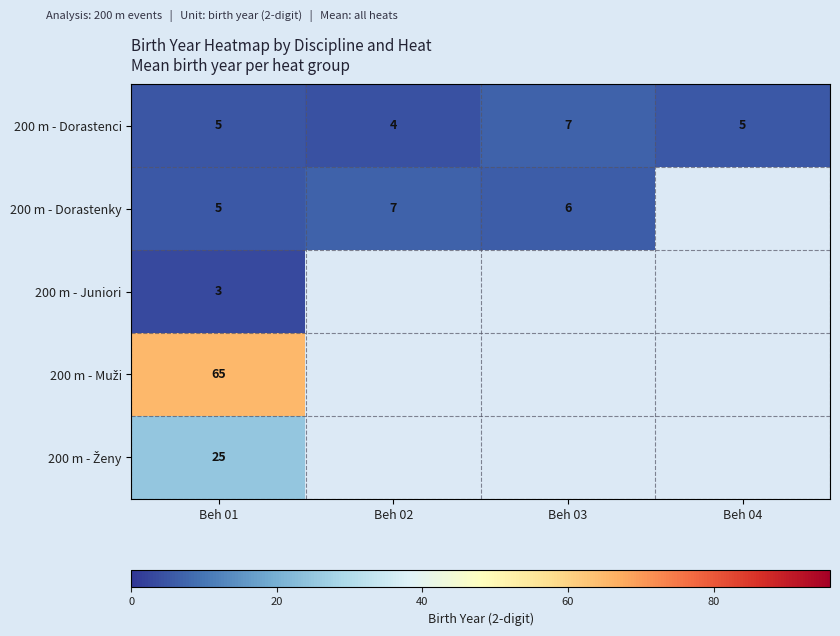

At which category does the chart reach its peak across all series?

Beh 01